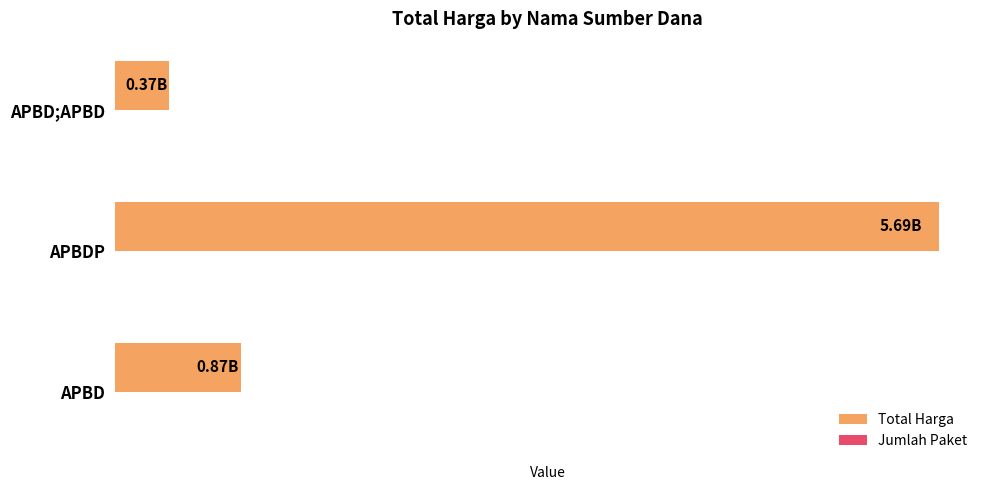

Between APBD and APBDP, which series saw the biggest shift?

Total Harga